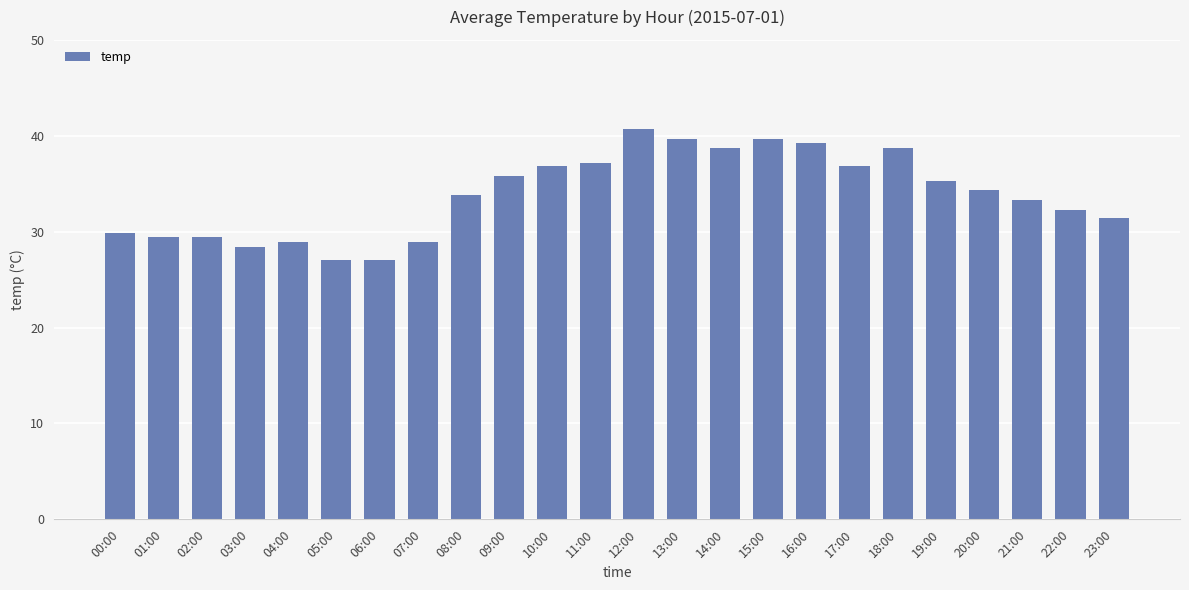

The value at 11:00 is 37.2. True or false?

True